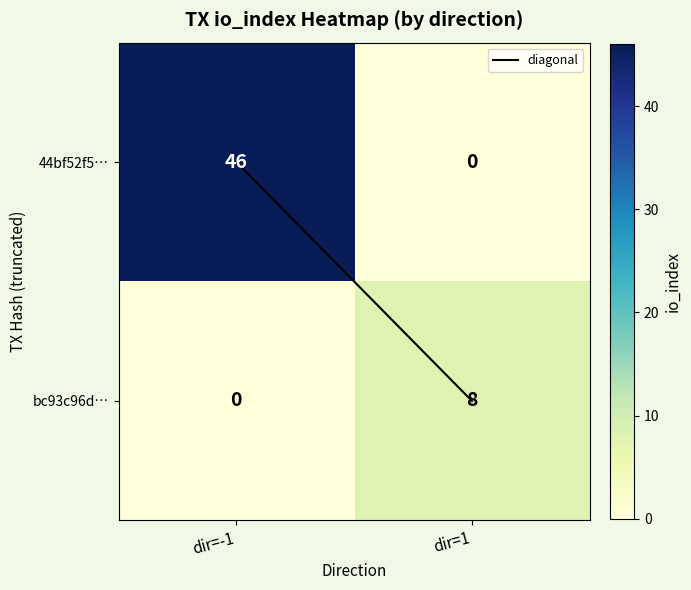

Reading left to right, list all the values displayed in this chart.

44bf52f5…: 46	0
bc93c96d…: 0	8